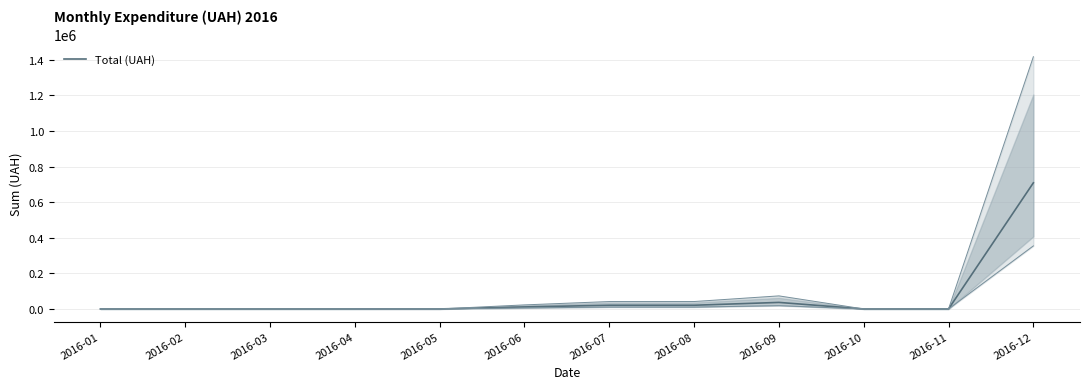

The value at 2016-01 is 253671.4. True or false?

False